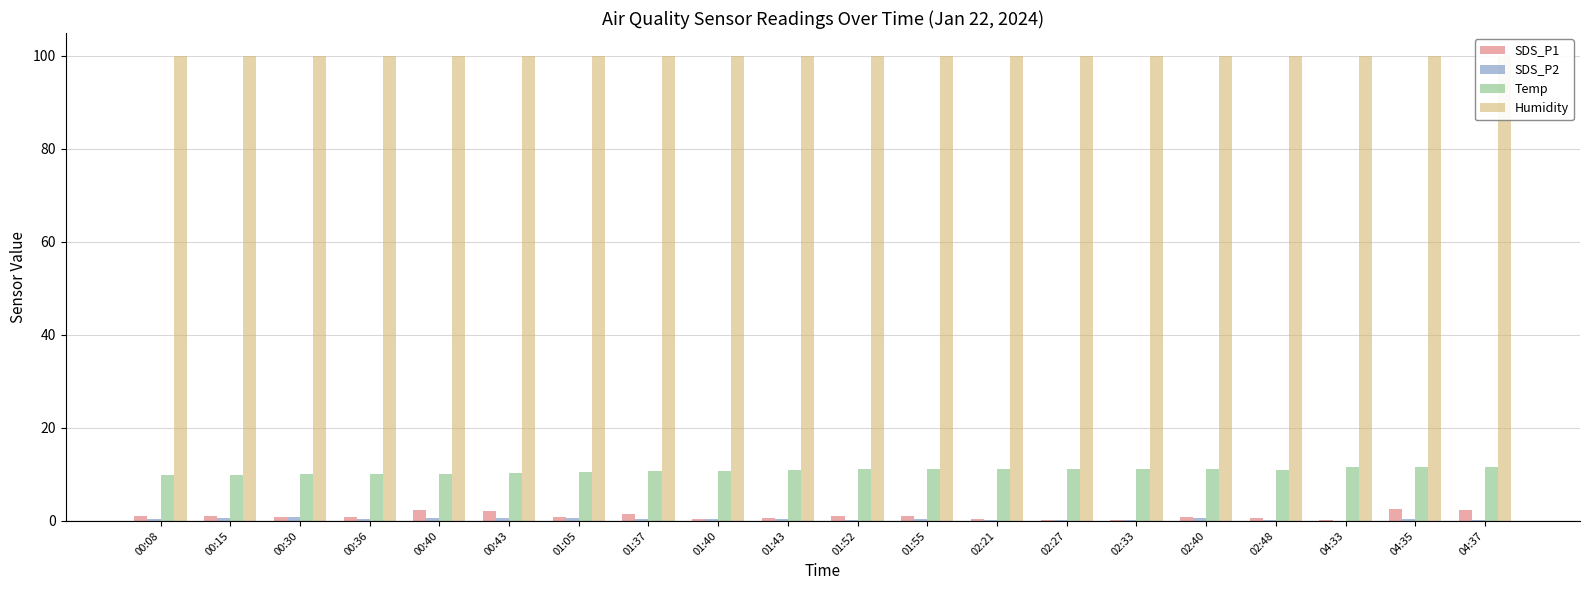

The SDS_P1 series shows 0.7 at 02:21. True or false?

False